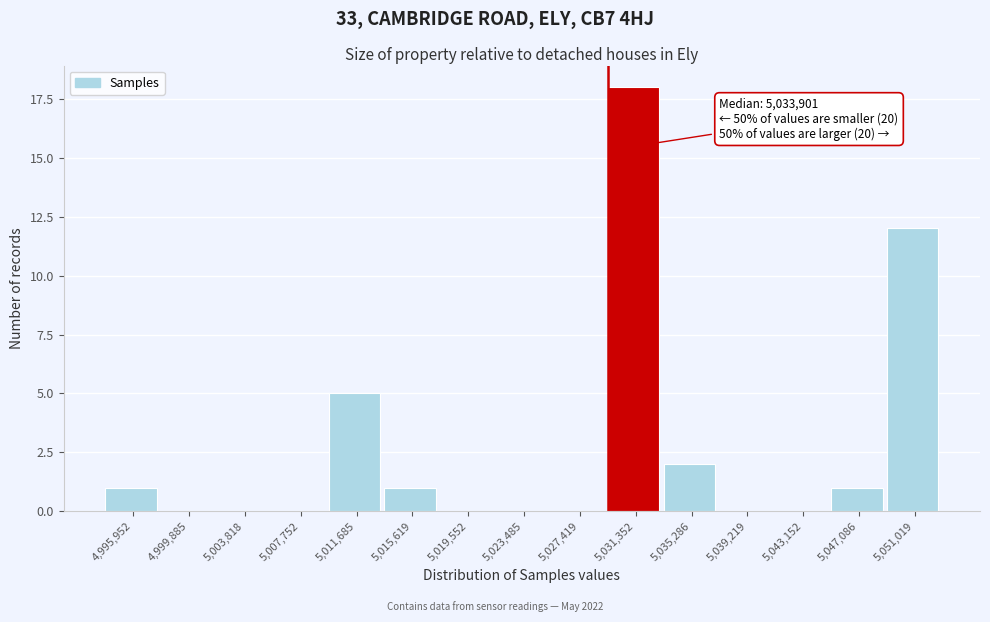

Reading left to right, list all the values displayed in this chart.

4,995,952=1	4,999,885=0	5,003,818=0	5,007,752=0	5,011,685=5	5,015,619=1	5,019,552=0	5,023,485=0	5,027,419=0	5,031,352=18	5,035,286=2	5,039,219=0	5,043,152=0	5,047,086=1	5,051,019=12